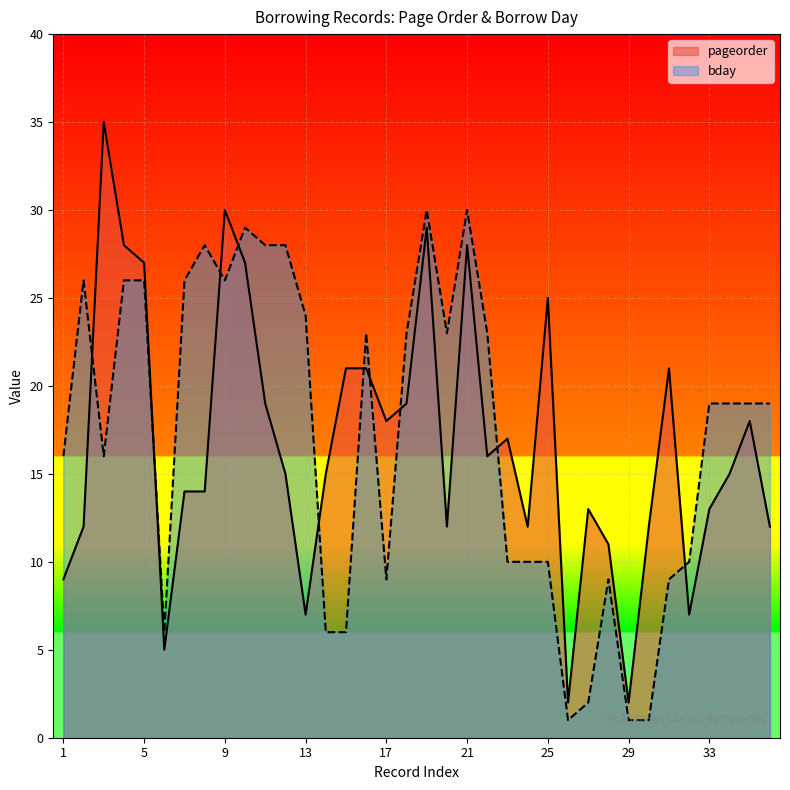

How many lines are shown in the chart?

2